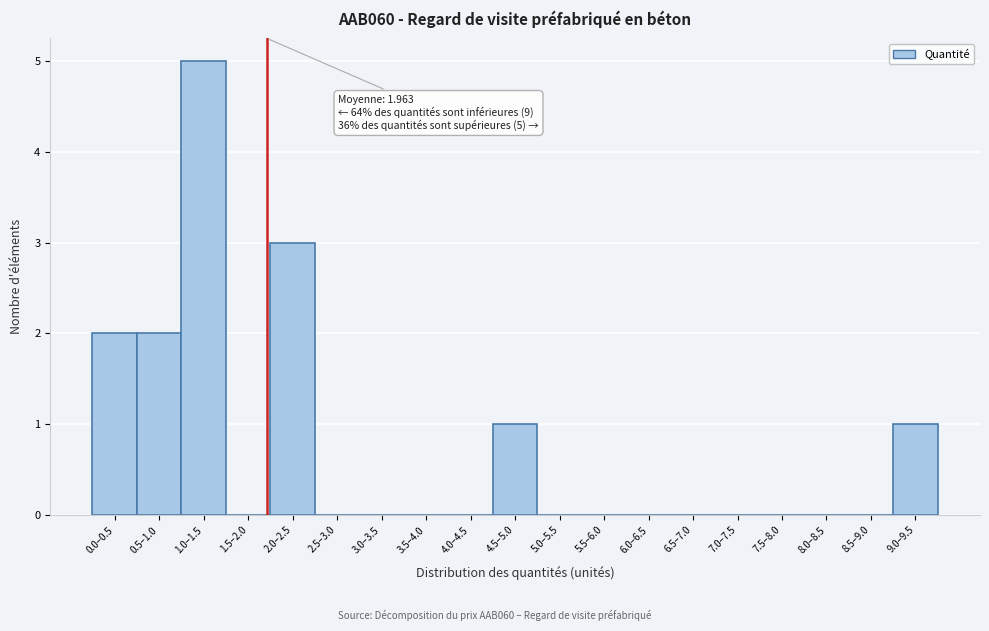

Reading right to left, transcribe all the data shown in this chart.

9.0–9.5=1	8.5–9.0=0	8.0–8.5=0	7.5–8.0=0	7.0–7.5=0	6.5–7.0=0	6.0–6.5=0	5.5–6.0=0	5.0–5.5=0	4.5–5.0=1	4.0–4.5=0	3.5–4.0=0	3.0–3.5=0	2.5–3.0=0	2.0–2.5=3	1.5–2.0=0	1.0–1.5=5	0.5–1.0=2	0.0–0.5=2